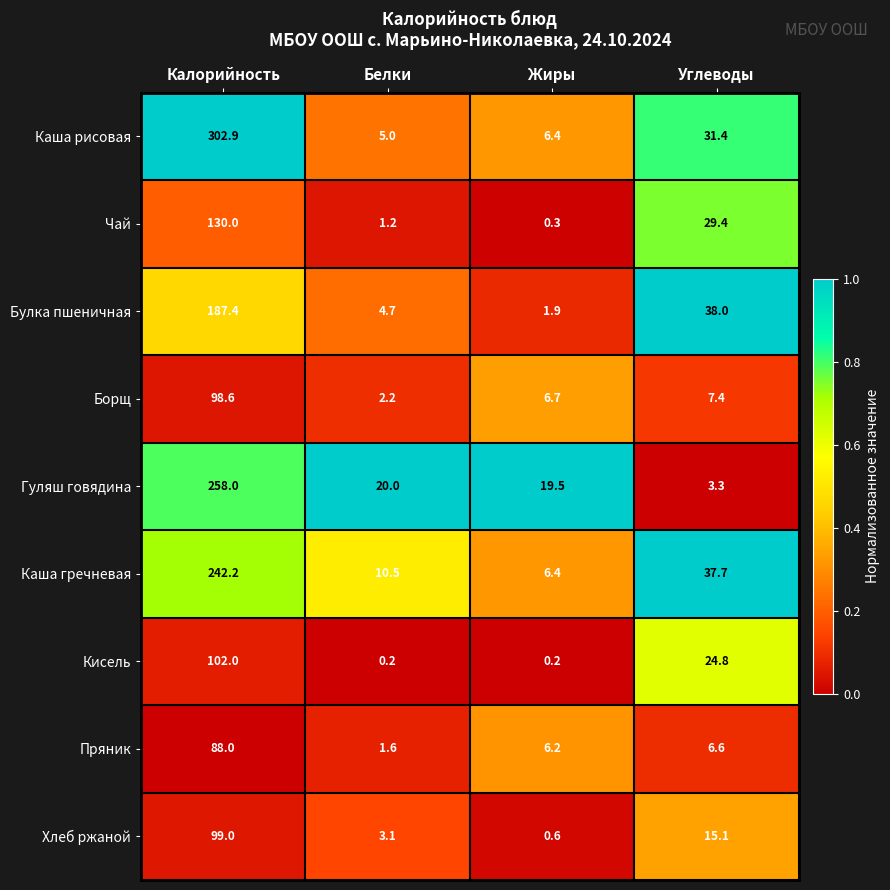

At which category does the chart reach its peak across all series?

Калорийность